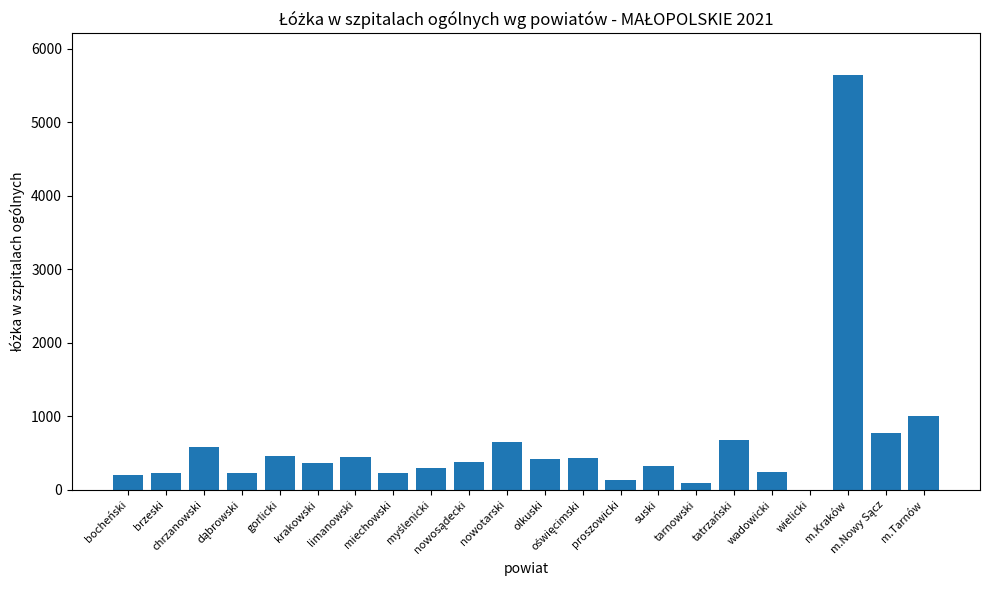

The chart shows a value of 99 at gorlicki. True or false?

False